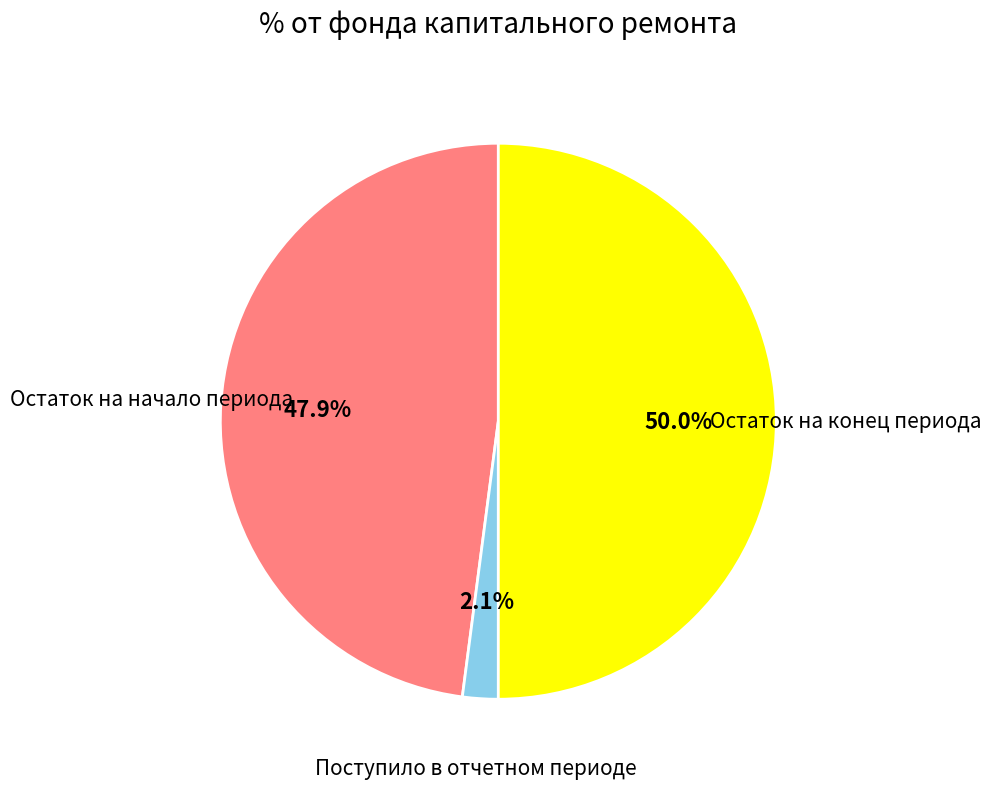

To the nearest percent, what is the difference between the largest and smallest slice percentages?

48%